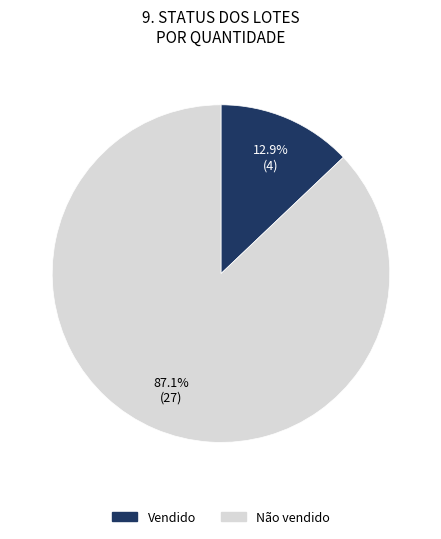

Which slice is the smallest?

Vendido